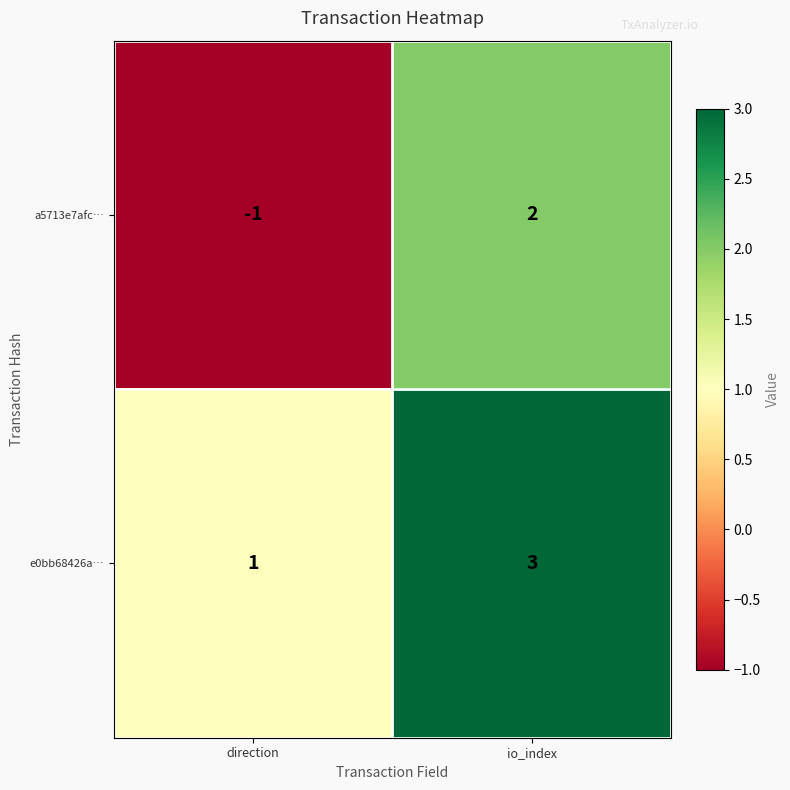

True or false: a5713e7afc… has a value of 2 at io_index.

True